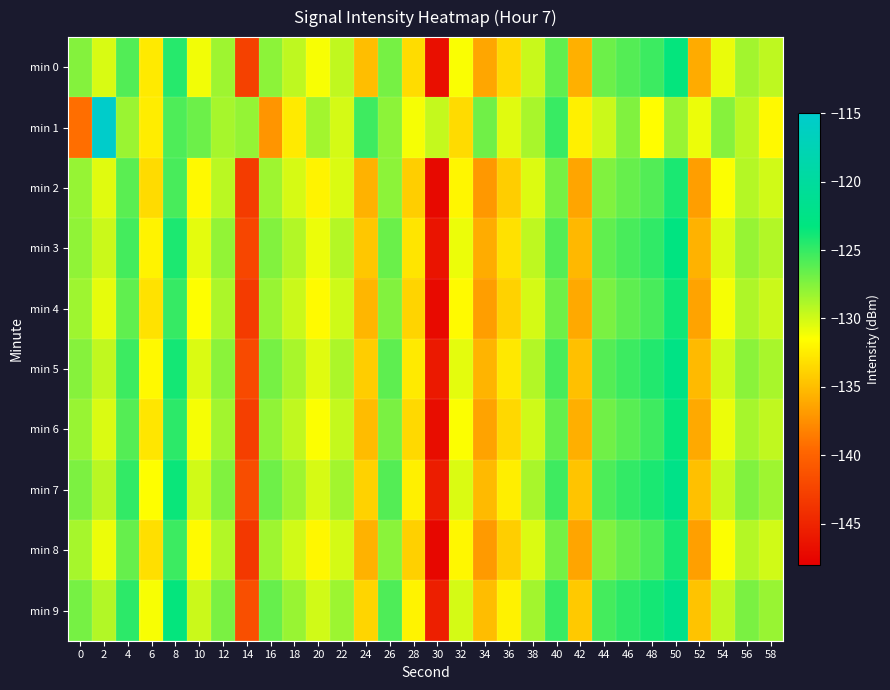

Reading left to right, what are all the values shown in this chart?

min 0: 0=-127.5	2=-130.2	4=-125.9	6=-132.6	8=-124.5	10=-131.1	12=-128.4	14=-142.7	16=-127.8	18=-129.4	20=-131.2	22=-129.5	24=-135.0	26=-127.1	28=-133.3	30=-146.7	32=-131.3	34=-136.3	36=-133.5	38=-129.8	40=-126.4	42=-135.7	44=-126.8	46=-126.0	48=-125.2	50=-123.4	52=-136.0	54=-130.8	56=-128.5	58=-129.4
min 1: 0=-139.3	2=-115.2	4=-128.3	6=-132.5	8=-125.8	10=-126.8	12=-128.6	14=-128.1	16=-137.2	18=-132.6	20=-128.5	22=-130.1	24=-125.3	26=-127.8	28=-131.2	30=-129.6	32=-133.4	34=-126.9	36=-130.5	38=-128.7	40=-125.1	42=-132.3	44=-129.8	46=-127.4	48=-131.6	50=-128.2	52=-130.9	54=-127.6	56=-129.3	58=-131.8
min 2: 0=-128.1	2=-130.5	4=-126.2	6=-133.4	8=-125.6	10=-131.8	12=-129.3	14=-143.1	16=-128.4	18=-130.2	20=-132.1	22=-130.3	24=-135.6	26=-127.8	28=-134.1	30=-147.2	32=-132.0	34=-137.0	36=-134.2	38=-130.4	40=-127.1	42=-136.3	44=-127.4	46=-126.6	48=-125.9	50=-124.1	52=-136.7	54=-131.4	56=-129.1	58=-130.0
min 3: 0=-127.9	2=-129.8	4=-125.5	6=-132.1	8=-124.2	10=-130.6	12=-128.0	14=-142.3	16=-127.5	18=-129.0	20=-130.9	22=-129.1	24=-134.5	26=-126.7	28=-132.9	30=-146.3	32=-130.9	34=-135.9	36=-133.1	38=-129.4	40=-126.0	42=-135.3	44=-126.4	46=-125.6	48=-124.8	50=-123.0	52=-135.6	54=-130.4	56=-128.1	58=-129.0
min 4: 0=-128.4	2=-130.7	4=-126.4	6=-133.0	8=-125.0	10=-131.5	12=-128.8	14=-143.2	16=-128.2	18=-129.8	20=-131.7	22=-129.9	24=-135.4	26=-127.5	28=-133.8	30=-147.1	32=-131.7	34=-136.7	36=-133.9	38=-130.1	40=-126.8	42=-136.1	44=-127.2	46=-126.3	48=-125.6	50=-123.8	52=-136.4	54=-131.2	56=-128.9	58=-129.8
min 5: 0=-127.6	2=-129.5	4=-125.2	6=-131.8	8=-123.9	10=-130.3	12=-127.7	14=-142.0	16=-127.1	18=-128.7	20=-130.5	22=-128.8	24=-134.2	26=-126.3	28=-132.6	30=-145.9	32=-130.6	34=-135.5	36=-132.7	38=-129.0	40=-125.6	42=-134.9	44=-126.0	46=-125.2	48=-124.4	50=-122.6	52=-135.2	54=-130.0	56=-127.7	58=-128.7
min 6: 0=-128.2	2=-130.3	4=-126.0	6=-132.8	8=-124.7	10=-131.2	12=-128.5	14=-142.9	16=-127.9	18=-129.5	20=-131.4	22=-129.6	24=-135.1	26=-127.2	28=-133.5	30=-146.9	32=-131.4	34=-136.4	36=-133.6	38=-129.9	40=-126.5	42=-135.8	44=-126.9	46=-126.1	48=-125.3	50=-123.5	52=-136.1	54=-130.9	56=-128.6	58=-129.5
min 7: 0=-127.3	2=-129.2	4=-124.9	6=-131.5	8=-123.6	10=-130.0	12=-127.4	14=-141.7	16=-126.8	18=-128.4	20=-130.2	22=-128.5	24=-133.9	26=-126.0	28=-132.3	30=-145.6	32=-130.3	34=-135.2	36=-132.4	38=-128.7	40=-125.3	42=-134.6	44=-125.7	46=-124.9	48=-124.1	50=-122.3	52=-134.9	54=-129.7	56=-127.4	58=-128.4
min 8: 0=-128.6	2=-130.9	4=-126.6	6=-133.2	8=-125.2	10=-131.7	12=-129.0	14=-143.4	16=-128.4	18=-130.0	20=-131.9	22=-130.1	24=-135.6	26=-127.7	28=-134.0	30=-147.3	32=-131.9	34=-136.9	36=-134.1	38=-130.3	40=-127.0	42=-136.3	44=-127.4	46=-126.5	48=-125.7	50=-124.0	52=-136.6	54=-131.4	56=-129.1	58=-130.0
min 9: 0=-127.1	2=-129.0	4=-124.7	6=-131.3	8=-123.4	10=-129.8	12=-127.2	14=-141.5	16=-126.6	18=-128.2	20=-130.0	22=-128.3	24=-133.7	26=-125.8	28=-132.1	30=-145.4	32=-130.1	34=-135.0	36=-132.2	38=-128.5	40=-125.1	42=-134.4	44=-125.5	46=-124.7	48=-123.9	50=-122.1	52=-134.7	54=-129.5	56=-127.2	58=-128.2